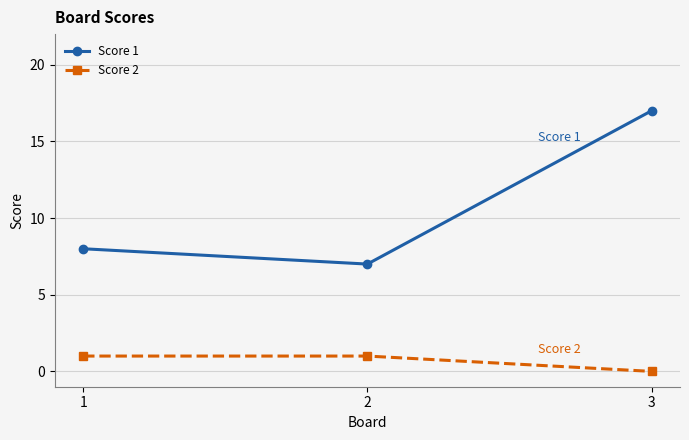

What is the highest value of the Score 1 series?

17